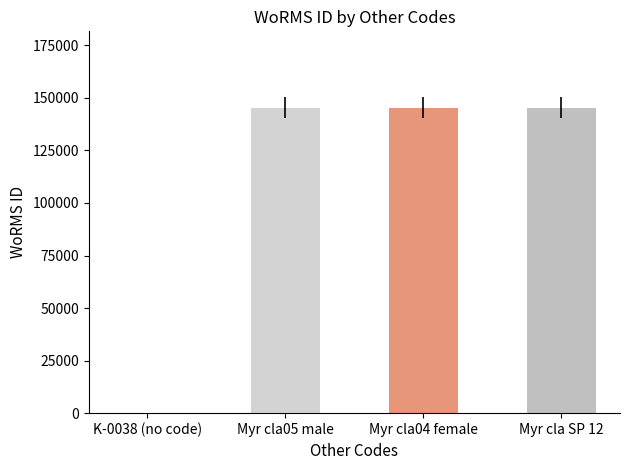

Approximately how many times larger is the value at Myr cla SP 12 compared to Myr cla04 female?

1.0